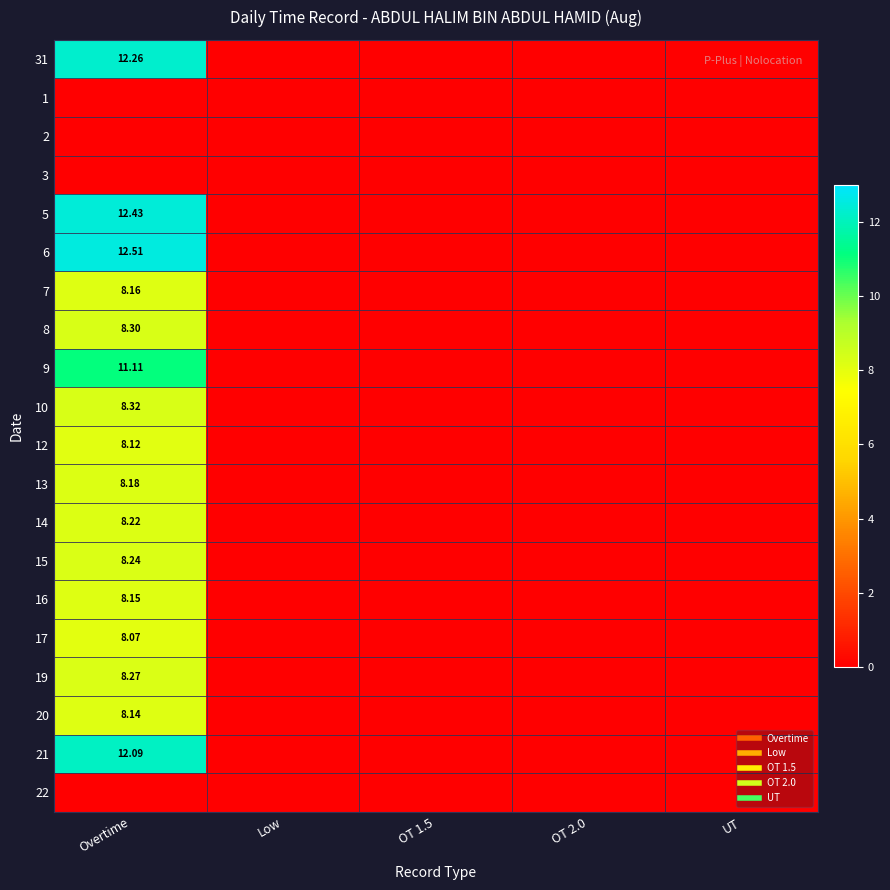

Rank the series at OT 2.0 from highest to lowest value.

31, 1, 2, 3, 5, 6, 7, 8, 9, 10, 12, 13, 14, 15, 16, 17, 19, 20, 21, 22